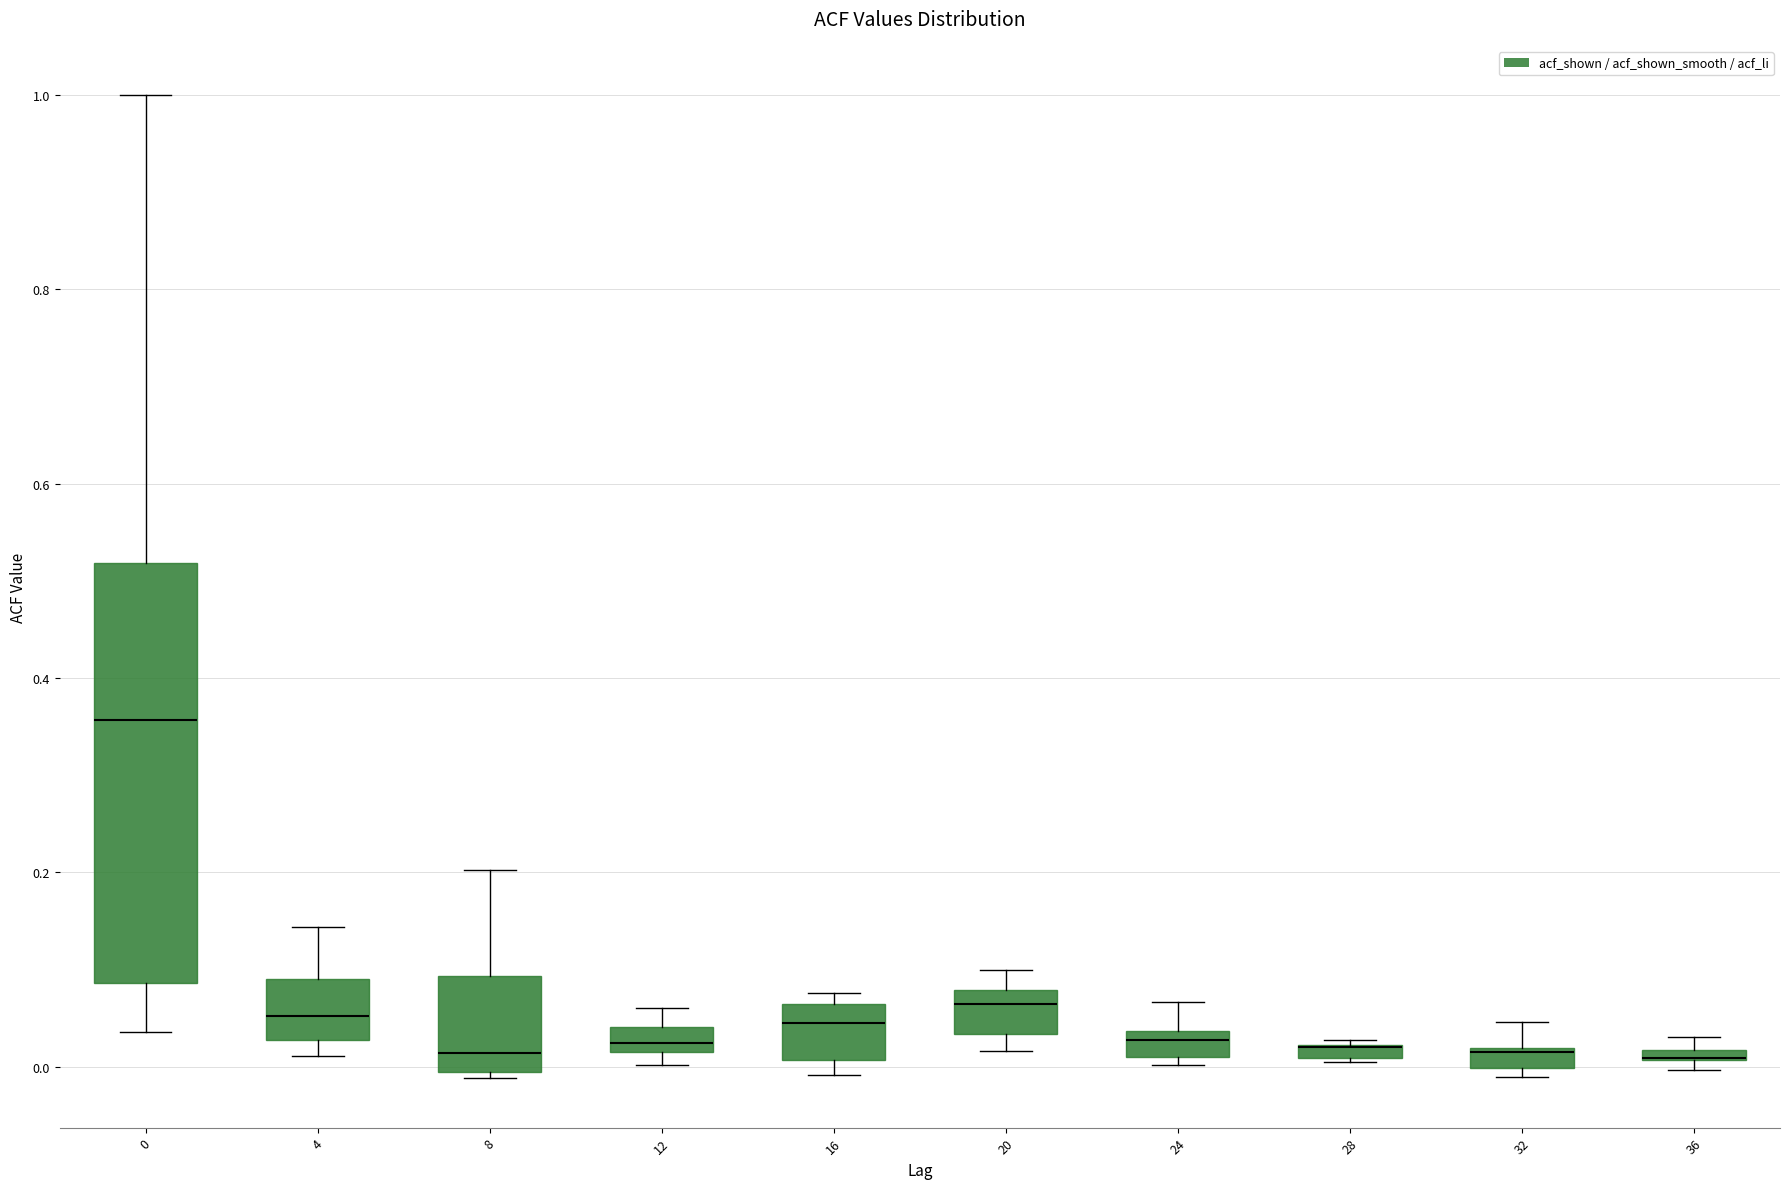

Which box is the tallest, from its lower edge to its upper edge?

0